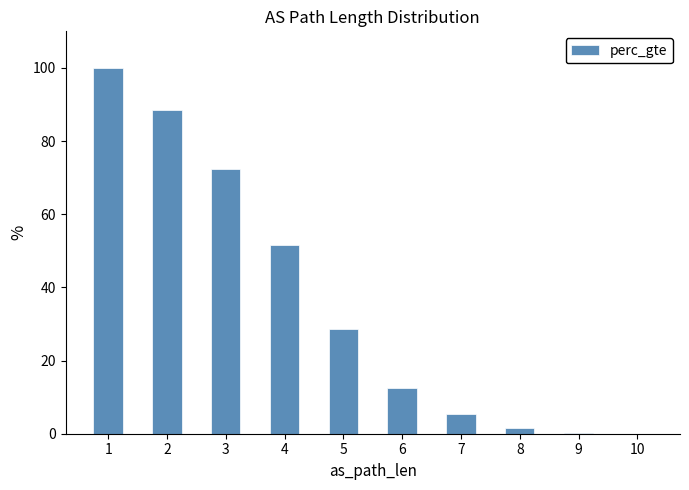

What is the sum of the values at 4 and 2?

140.2